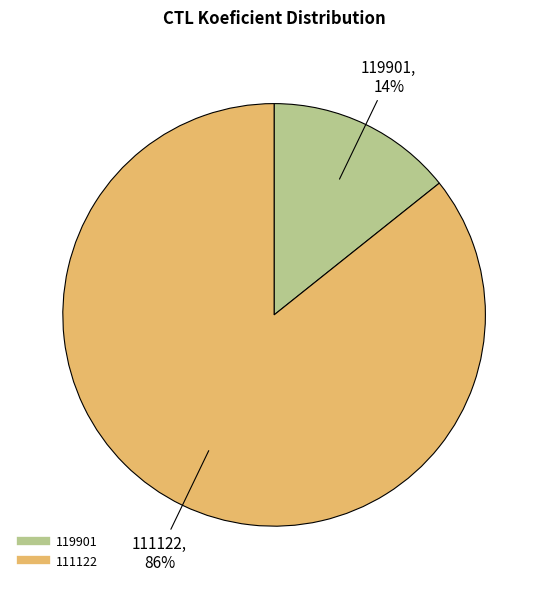

Rank the categories by value from lowest to highest.

119901, 111122